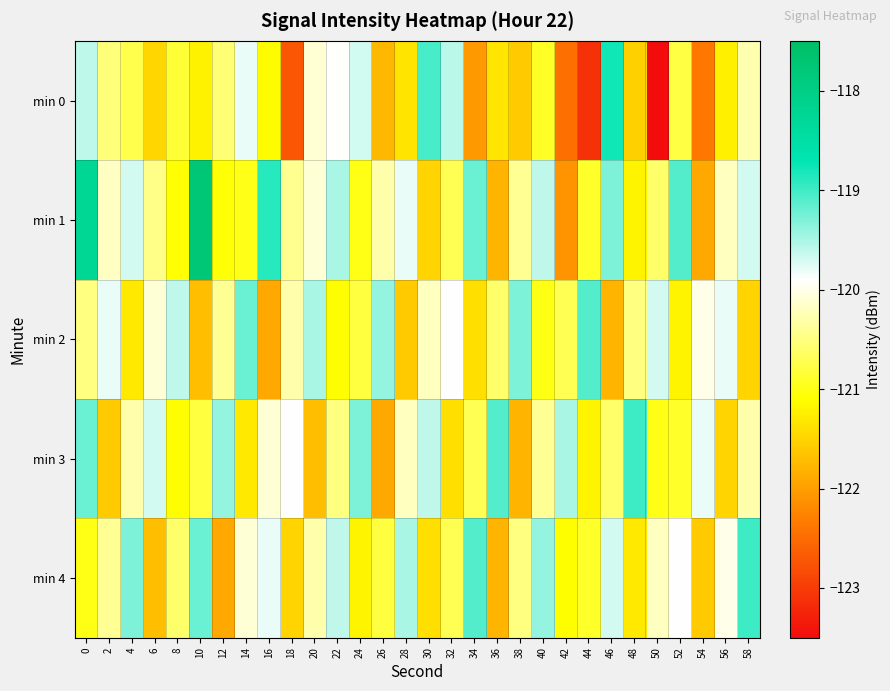

Which category has the lowest value across all series?

50